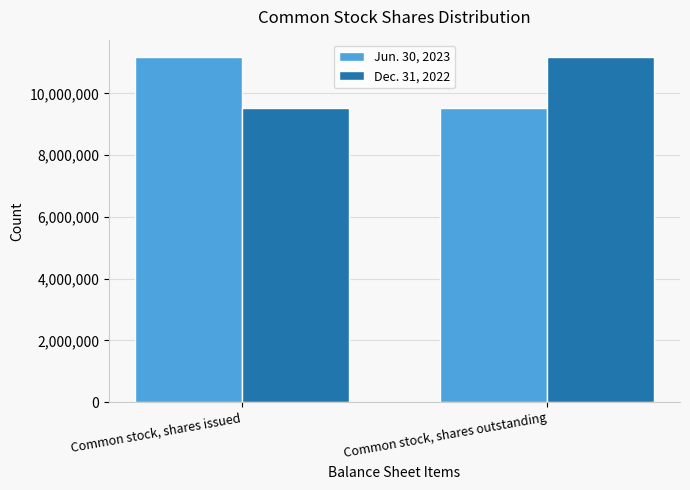

What is the sum of the Jun. 30, 2023 values at Common stock, shares outstanding and Common stock, shares issued?

20693198